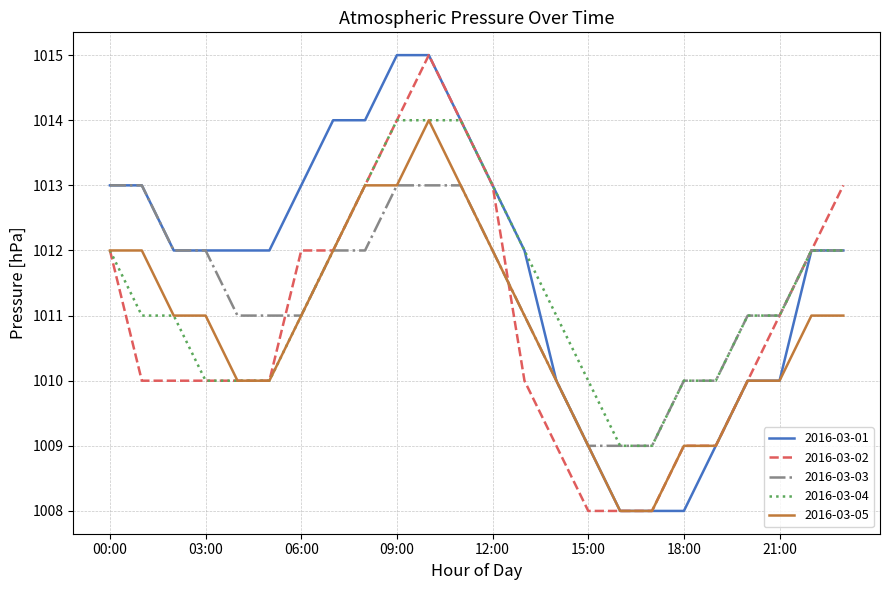

What is the highest value of the 2016-03-03 series?

1013